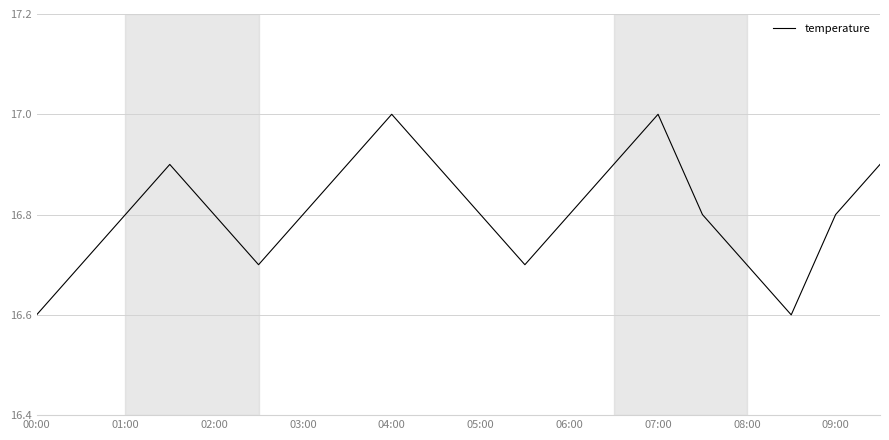

What is the average value?

16.8